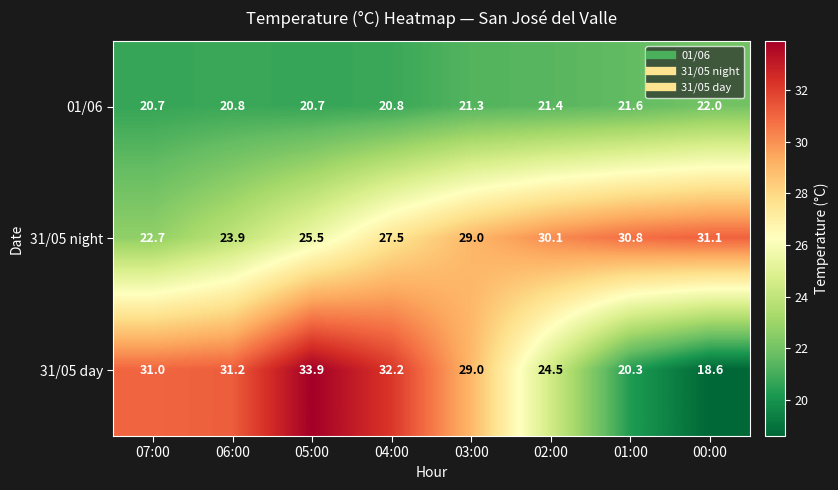

Reading left to right, transcribe all the data shown in this chart.

01/06: 07:00=20.7	06:00=20.8	05:00=20.7	04:00=20.8	03:00=21.3	02:00=21.4	01:00=21.6	00:00=22.0
31/05 night: 07:00=22.7	06:00=23.9	05:00=25.5	04:00=27.5	03:00=29.0	02:00=30.1	01:00=30.8	00:00=31.1
31/05 day: 07:00=31.0	06:00=31.2	05:00=33.9	04:00=32.2	03:00=29.0	02:00=24.5	01:00=20.3	00:00=18.6